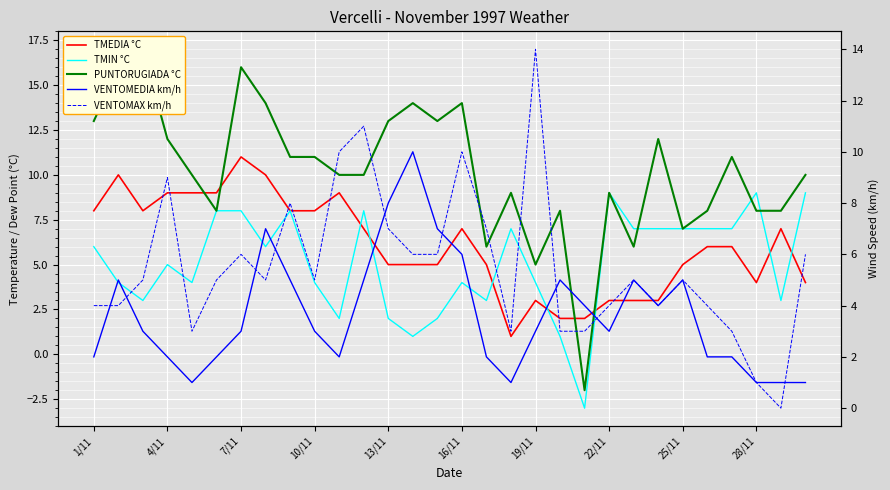

Is the value of PUNTORUGIADA °C at 14 greater than the value of VENTOMAX km/h at 25/11?

Yes